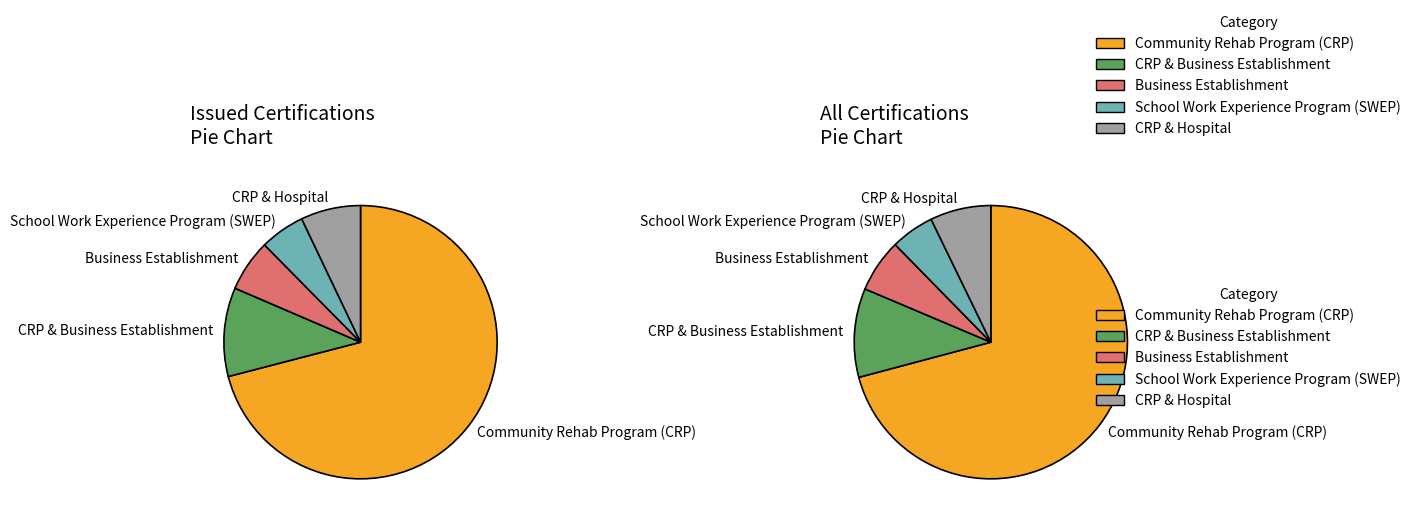

What percentage is the Community Rehab Program (CRP) & Hospital slice, to the nearest percent?

7%